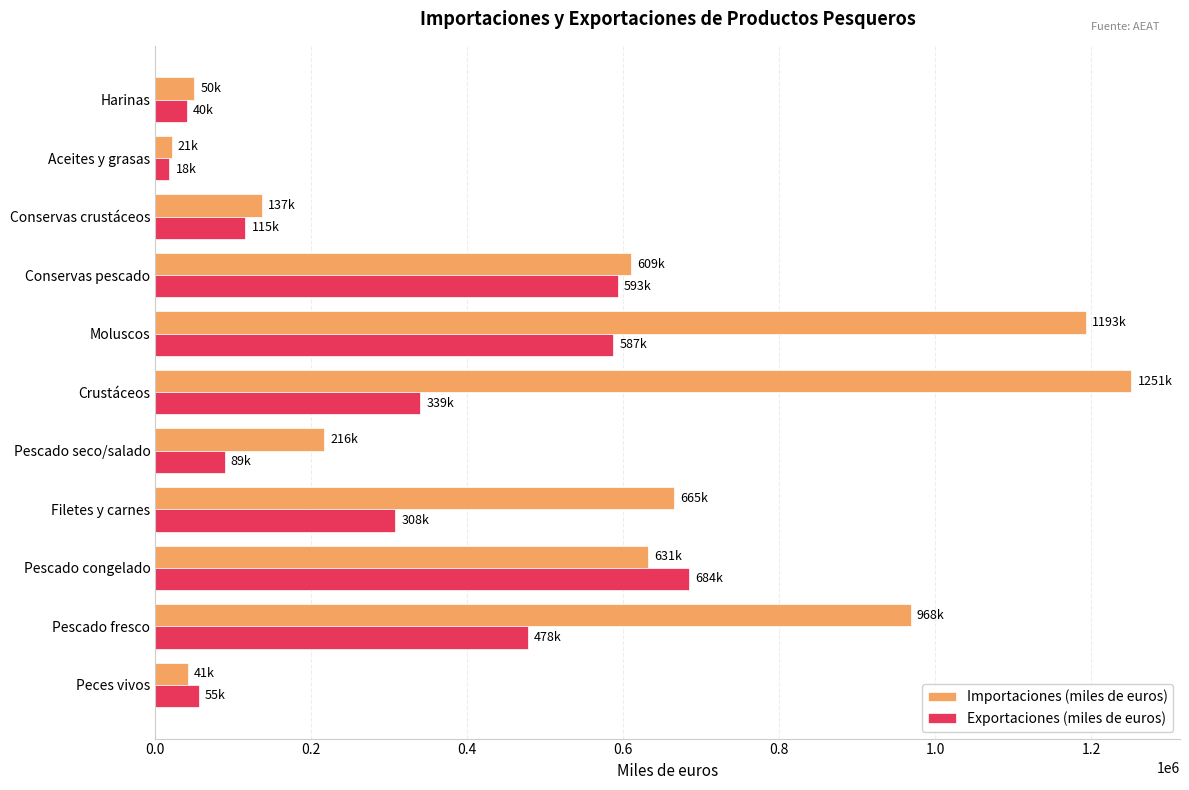

At how many categories does at least one series exceed 577911?

6